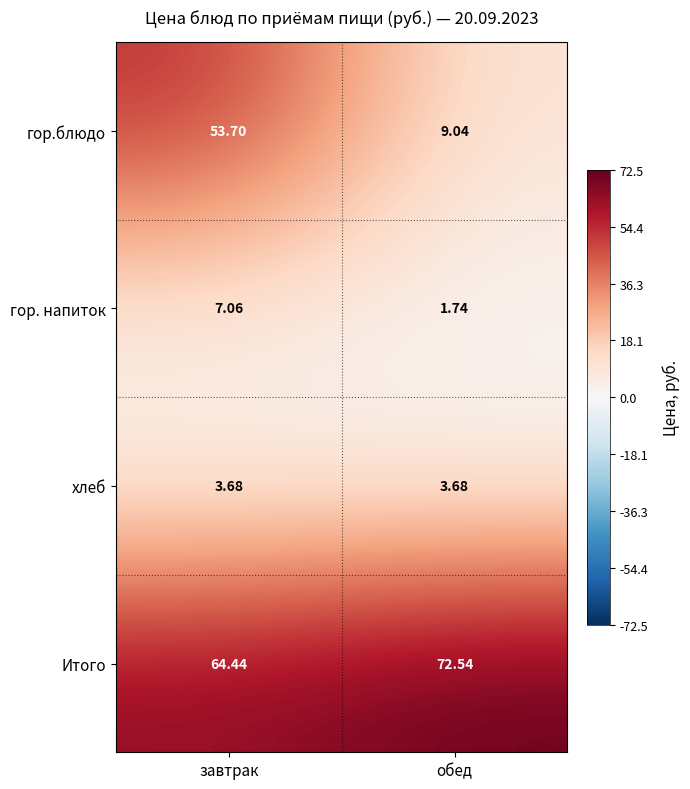

Which series changed the most between завтрак and обед?

гор.блюдо